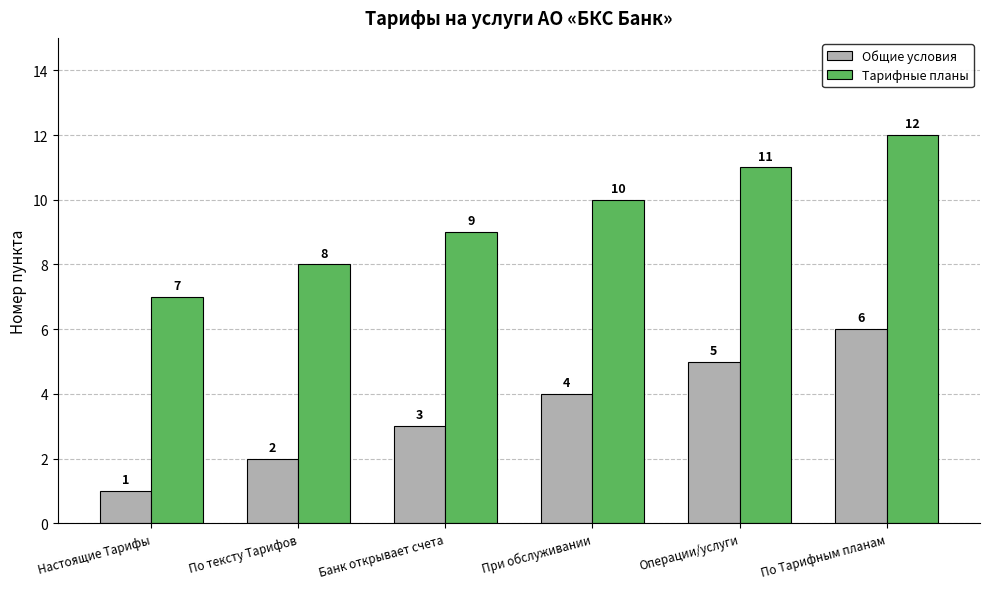

What is the sum of all Тарифные планы values?

57